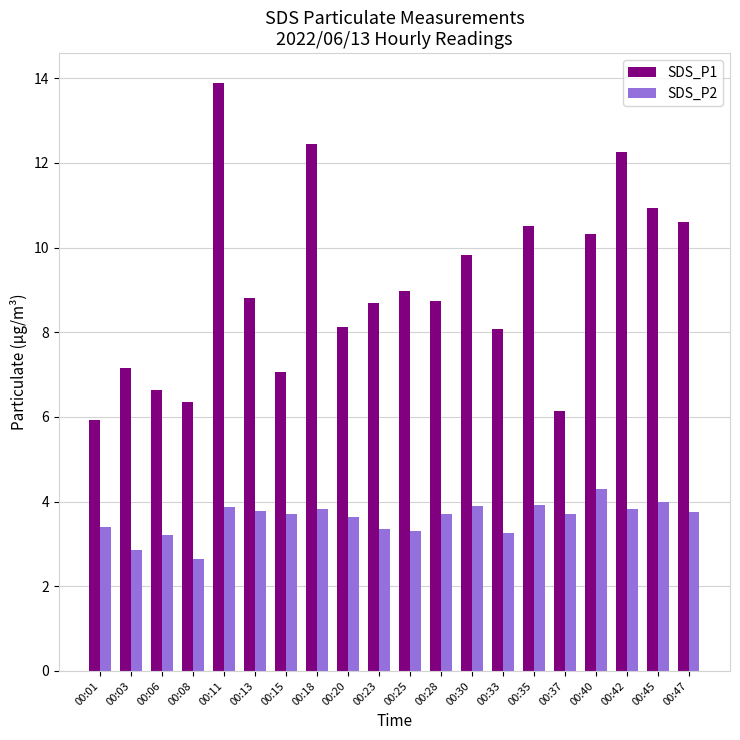

What is the difference between the SDS_P1 values at 00:45 and 00:47?

0.3